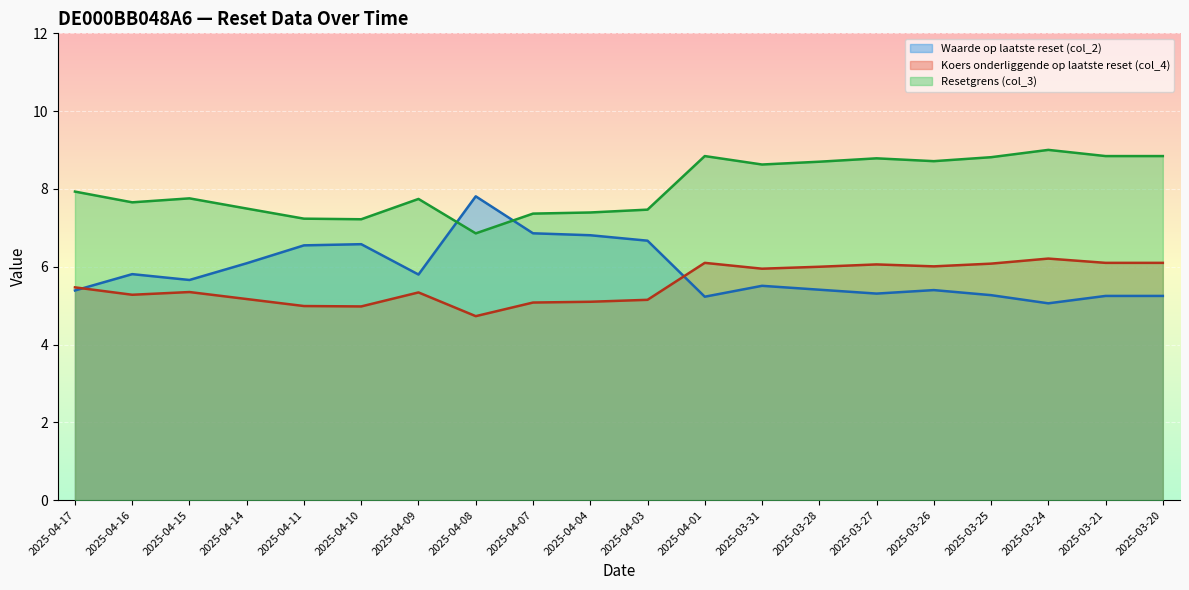

Where does the Koers onderliggende op laatste reset (col_4) series first go above 5?

2025-04-17